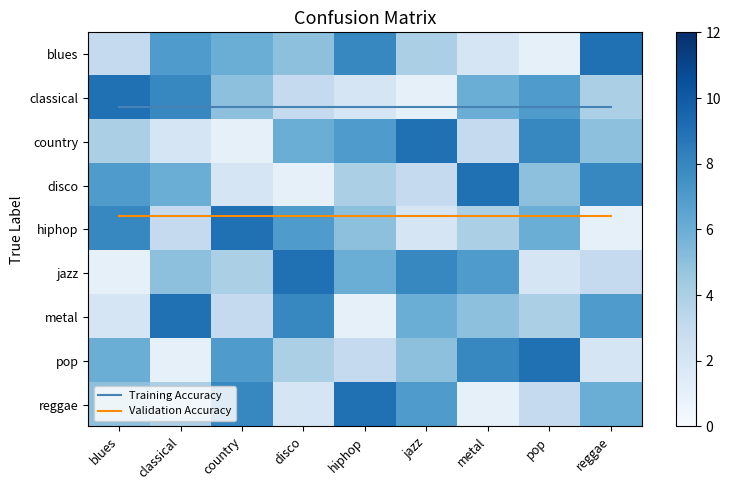

At which label is row9 closest to 5?

blues